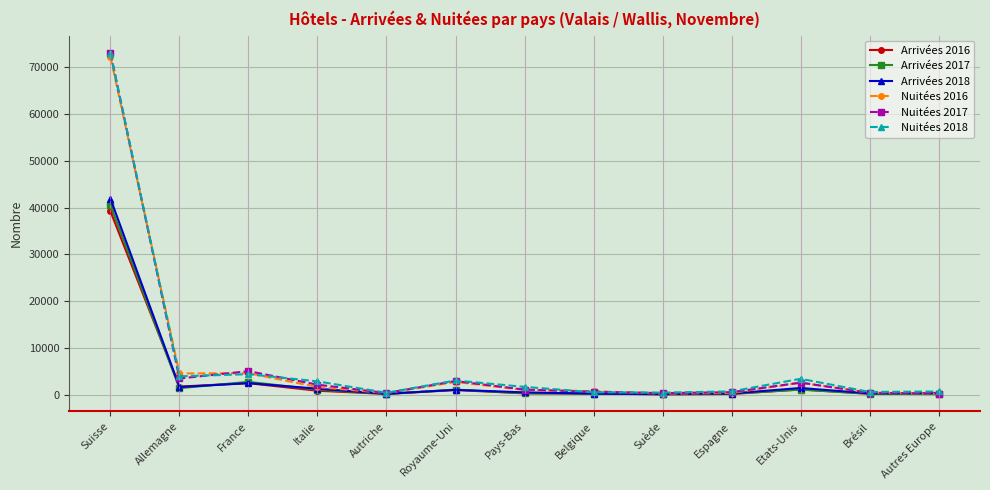

At which category is the sum across all series the highest?

Suisse